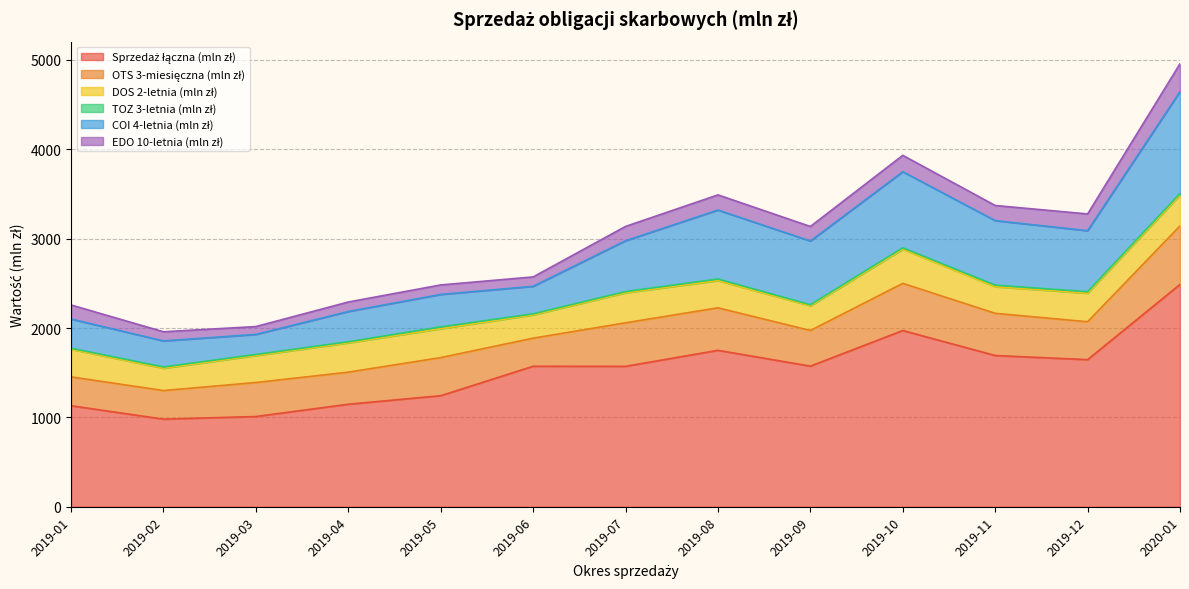

The TOZ 3-letnia (mln zł) series shows 17.8 at 2020-01. True or false?

True